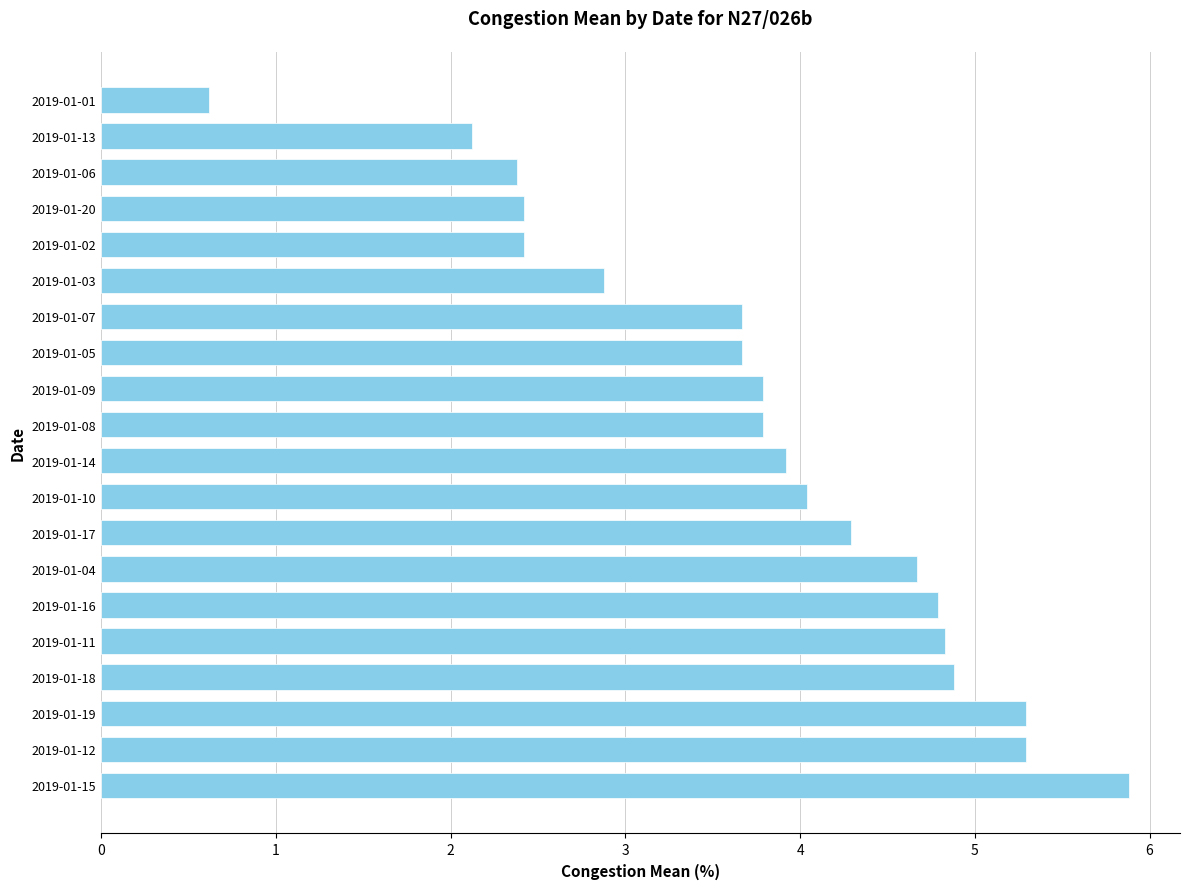

What is the difference between the maximum and minimum values?

5.3